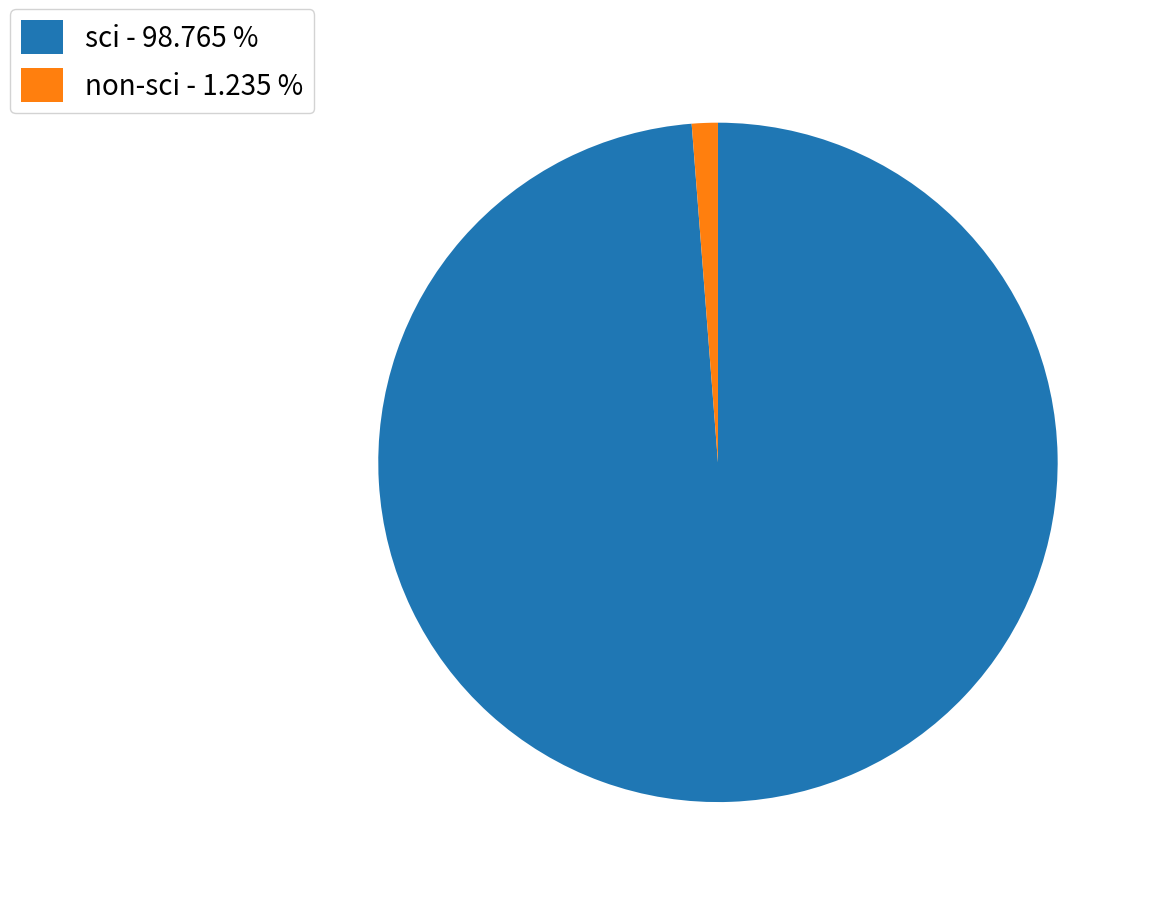

Which category has the smallest portion of the pie?

non-sci - 1.235 %